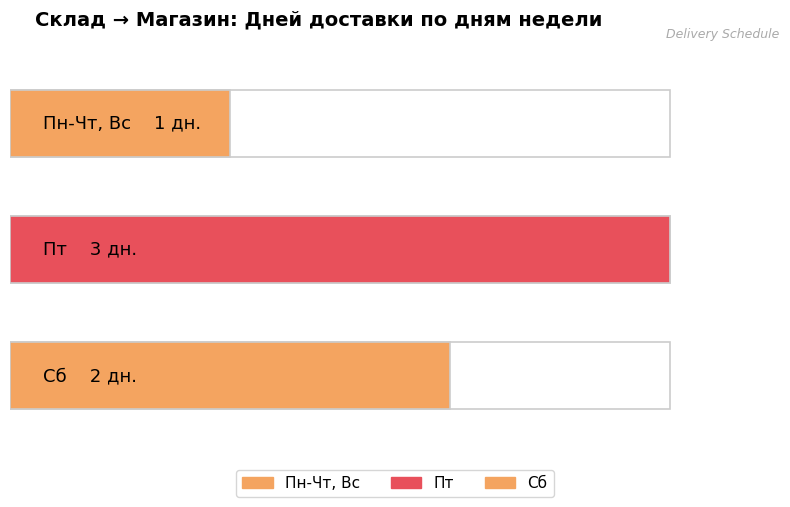

What is the difference between the maximum and second lowest values?

1